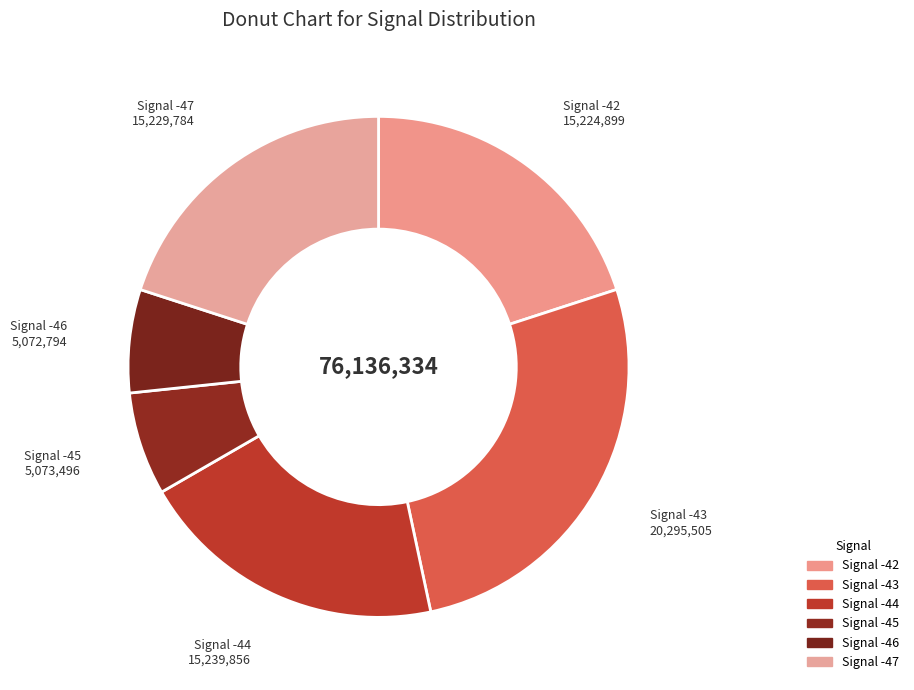

Is it true that Signal -44 is 20% of the pie?

True